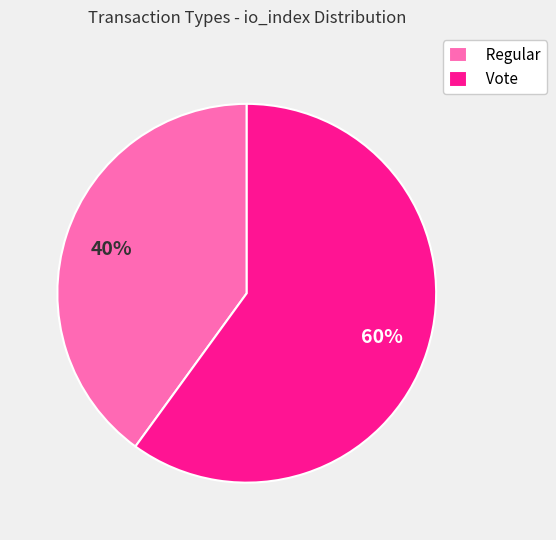

Which category accounts for the majority?

Vote